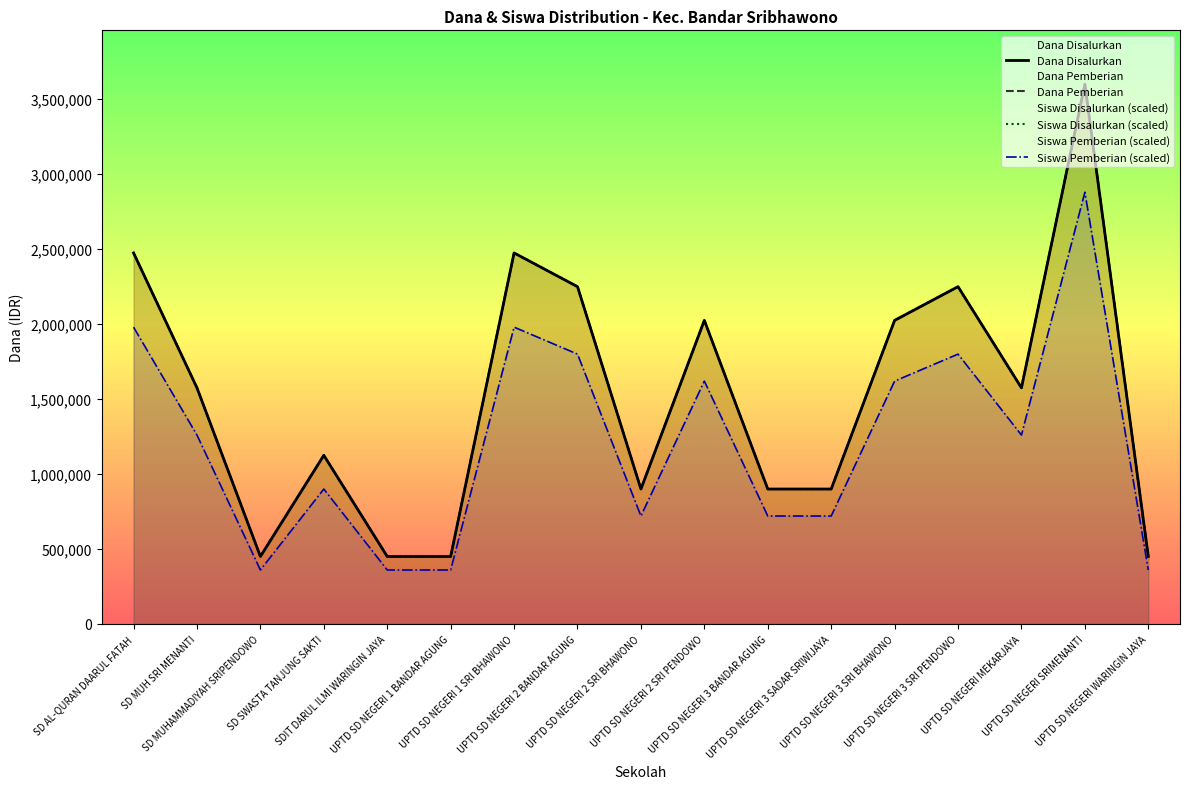

At how many categories does at least one series exceed 3454576?

1